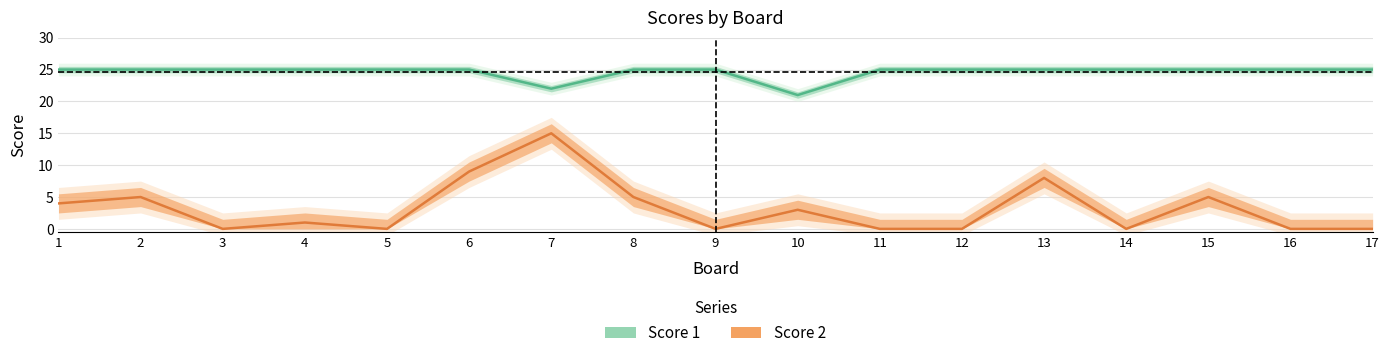

At which category is the sum across all series the highest?

7